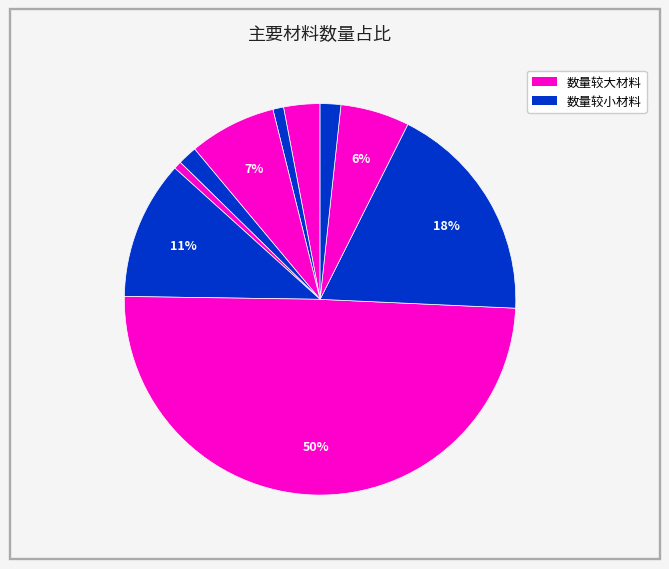

How many segments does this pie chart have?

10